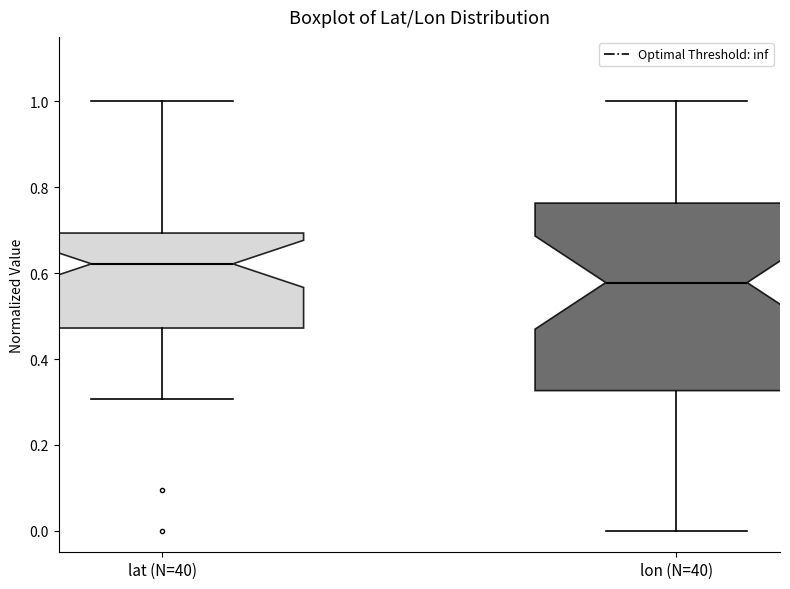

Comparing the boxes themselves (not the whiskers), which one is the tallest?

lon (N=40)